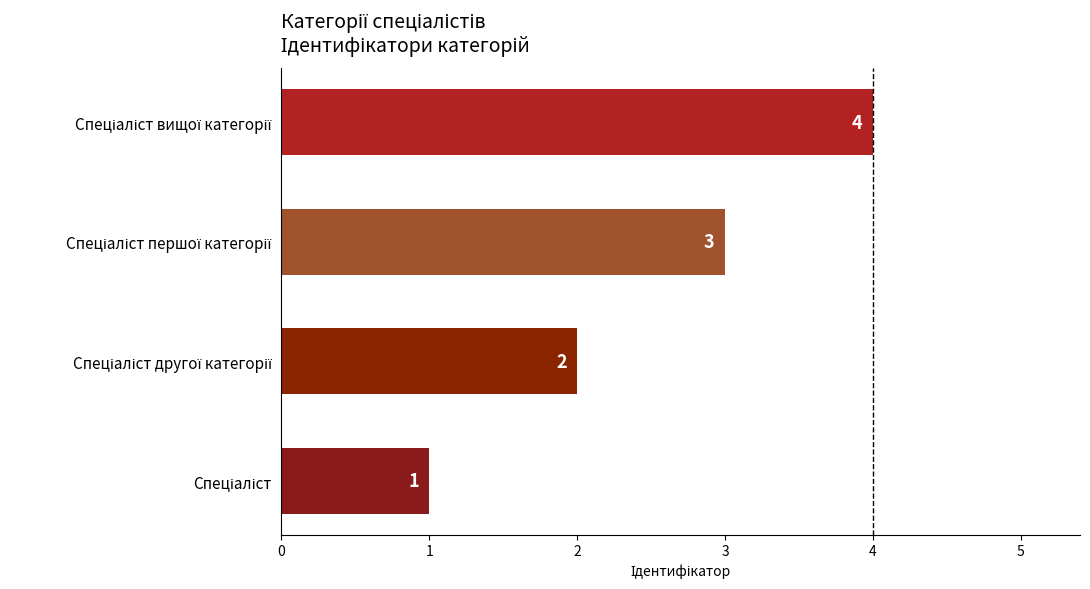

What is the maximum value shown in the chart?

4